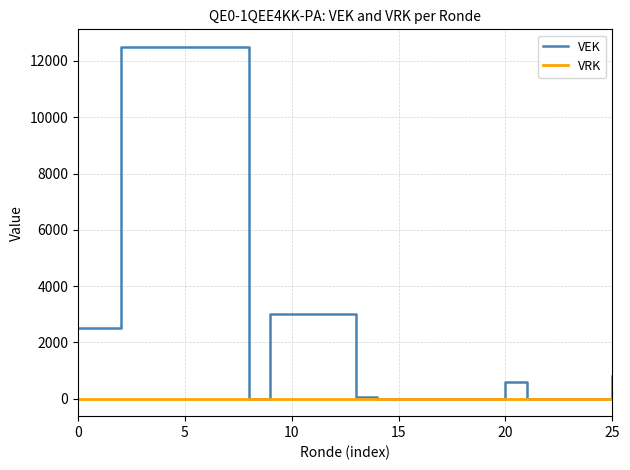

Which series has the largest total across all categories?

VEK